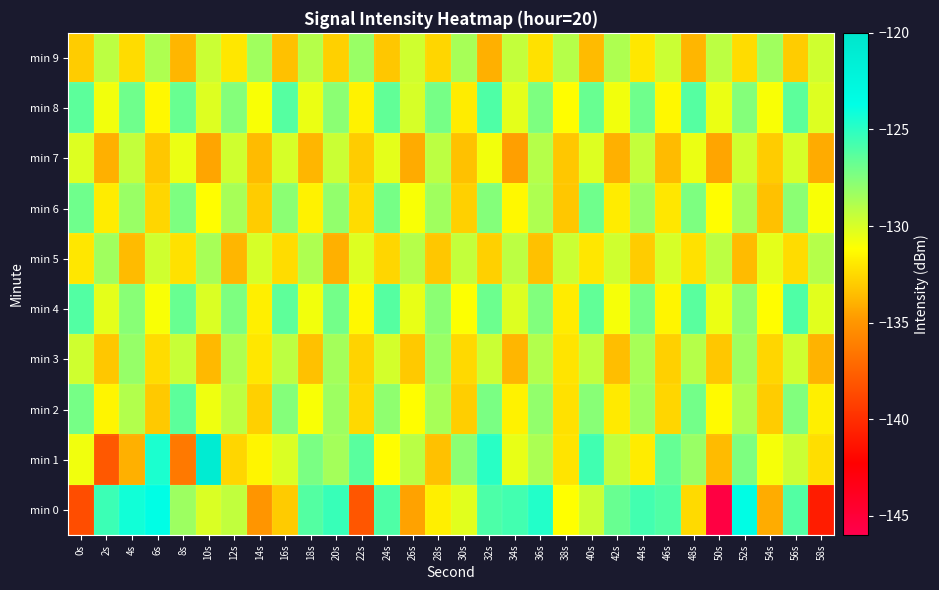

What is the greatest value displayed?

-121.0